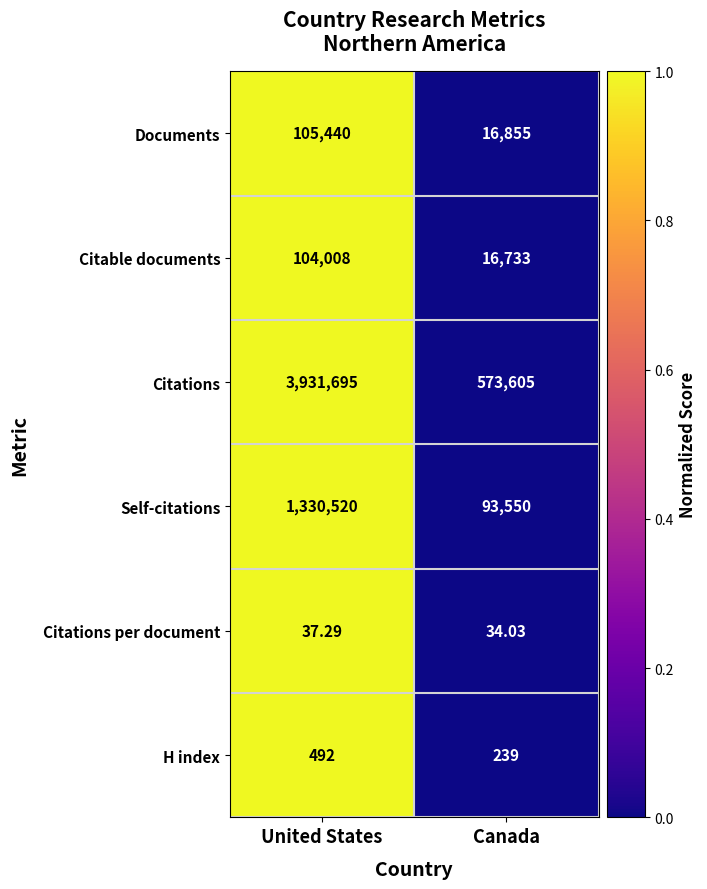

At United States, list the series in order from smallest to largest.

Citations per document, H index, Citable documents, Documents, Self-citations, Citations